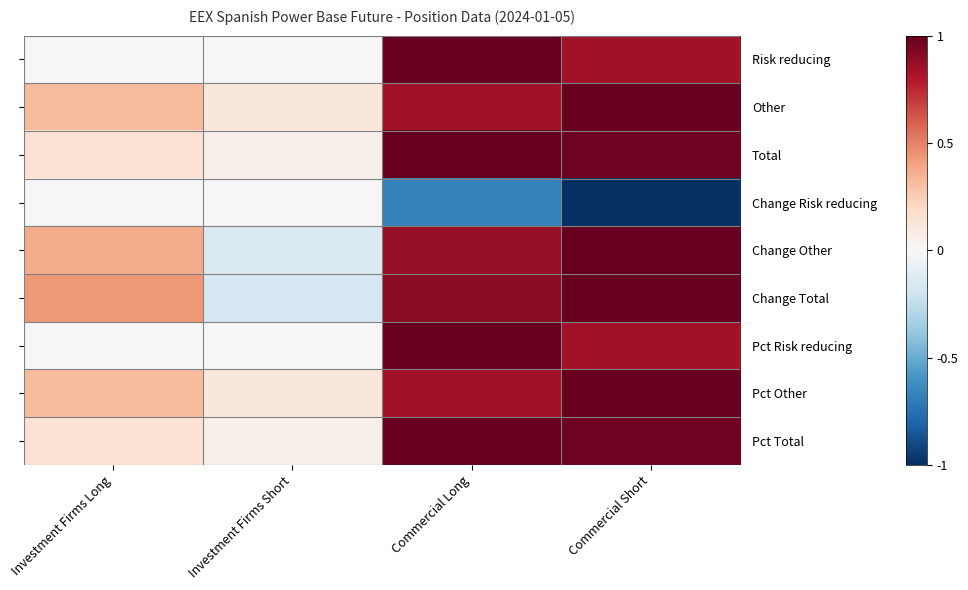

How many data points in Change Total are less than 0?

1